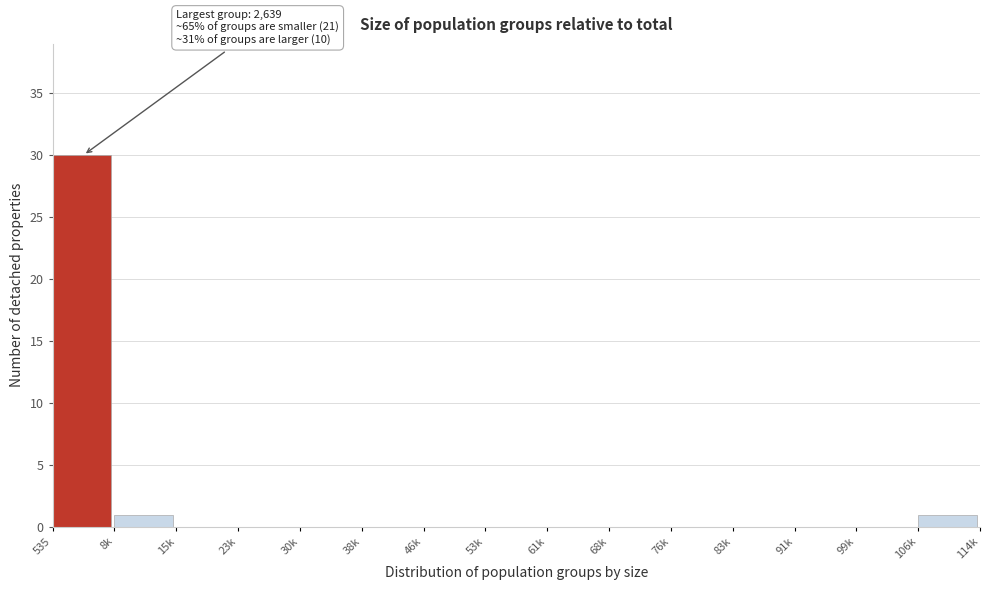

Reading right to left, what are all the values shown in this chart?

106k=1	99k=0	91k=0	83k=0	76k=0	68k=0	61k=0	53k=0	46k=0	38k=0	30k=0	23k=0	15k=0	8k=1	535=30